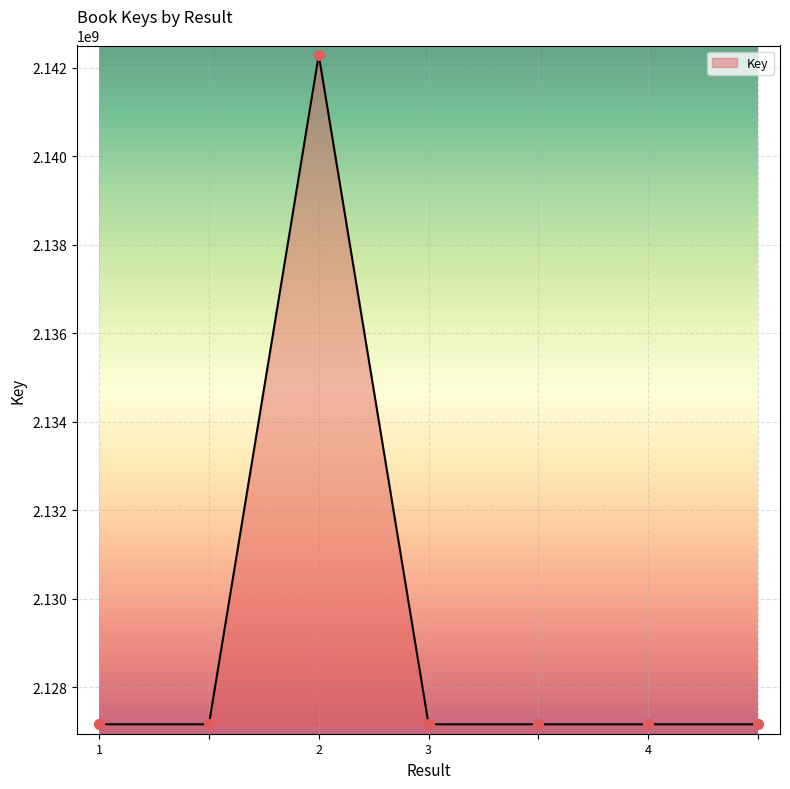

What is the average value?

2129321756